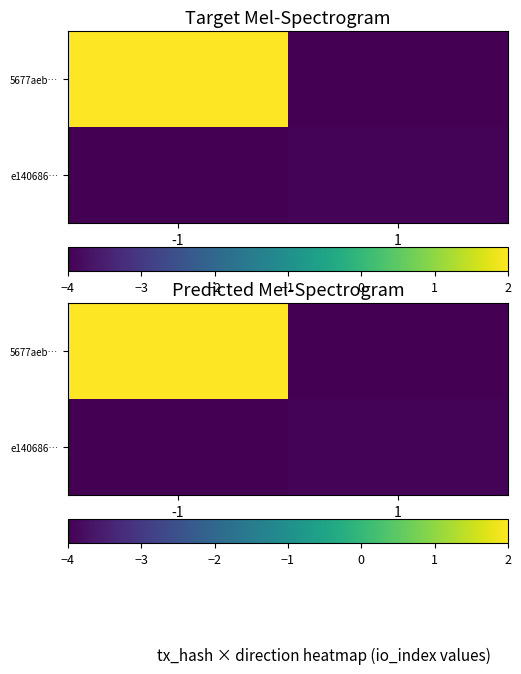

The value of 5677aeb… at -1 is 2.0. True or false?

True